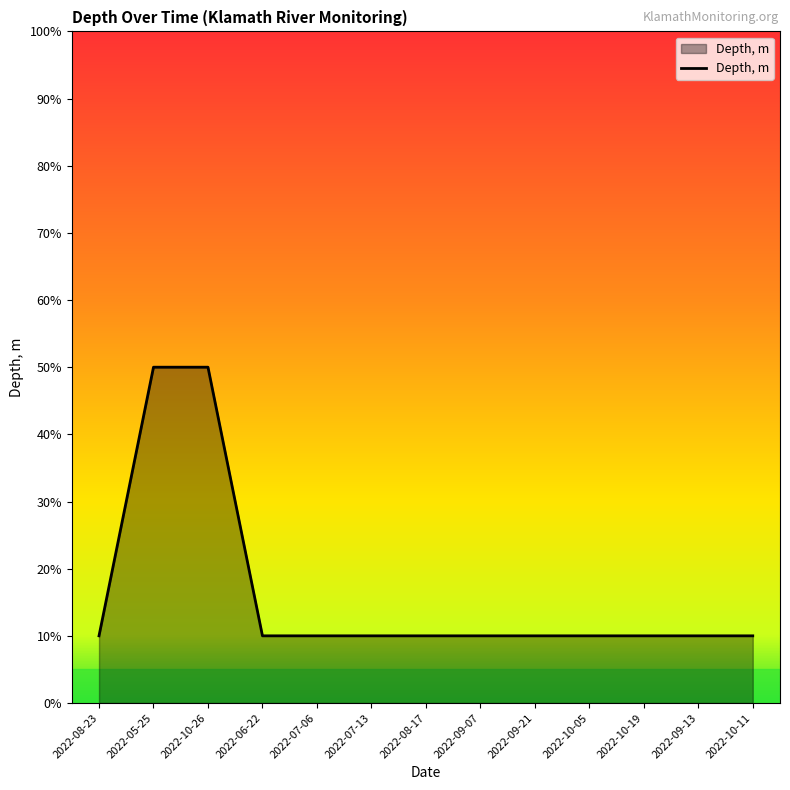

What value does the data have at 2022-09-21?

0.1